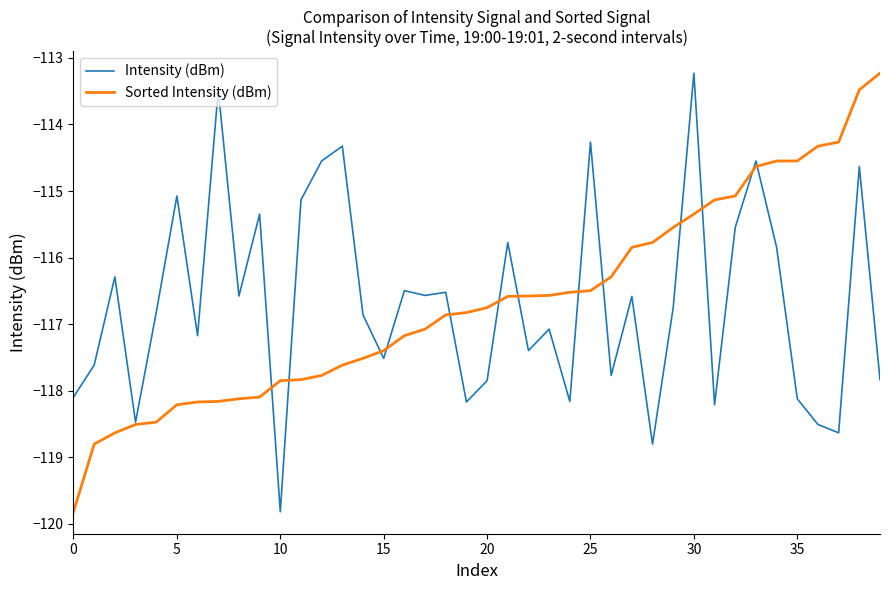

What is the maximum value shown in the chart?

-113.2